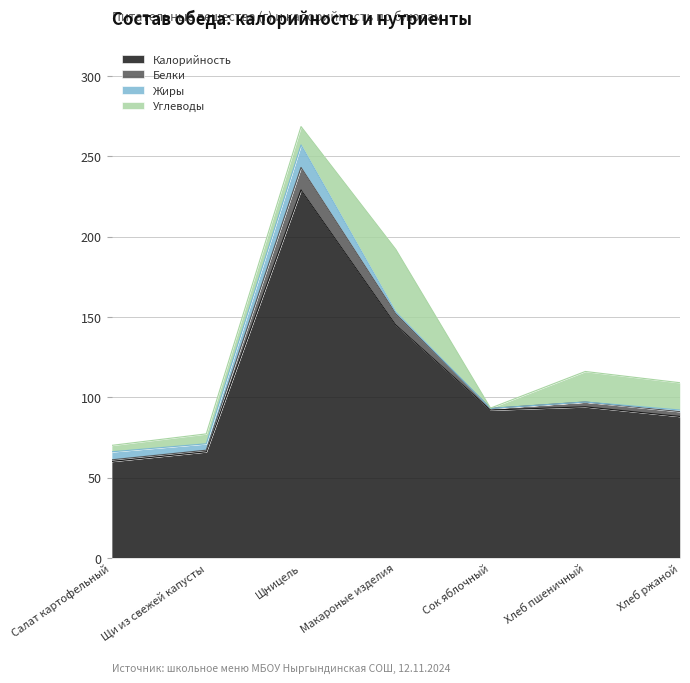

What are all the series names shown in the legend?

Калорийность, Белки, Жиры, Углеводы